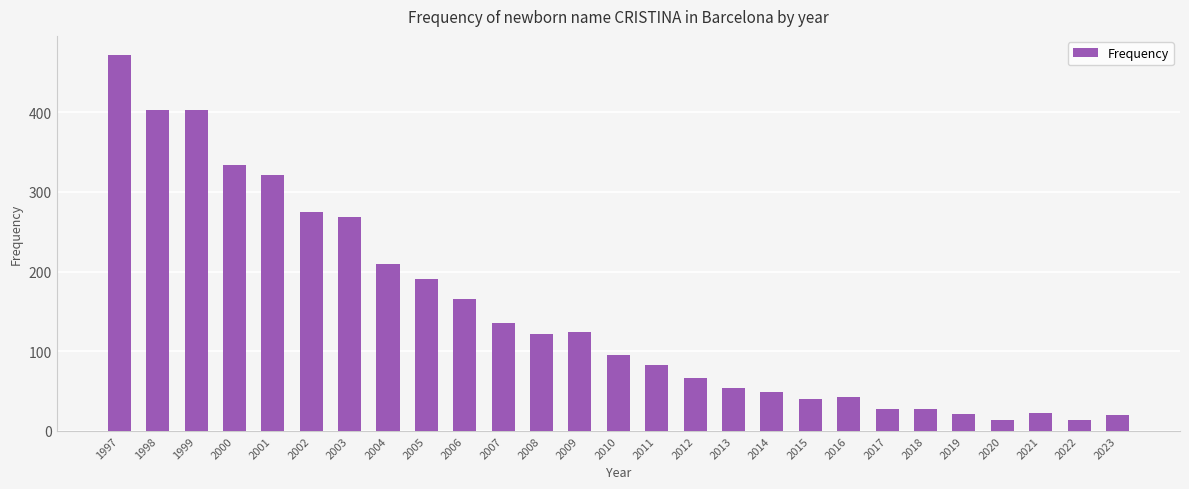

At which label is the value closest to 243?

2003